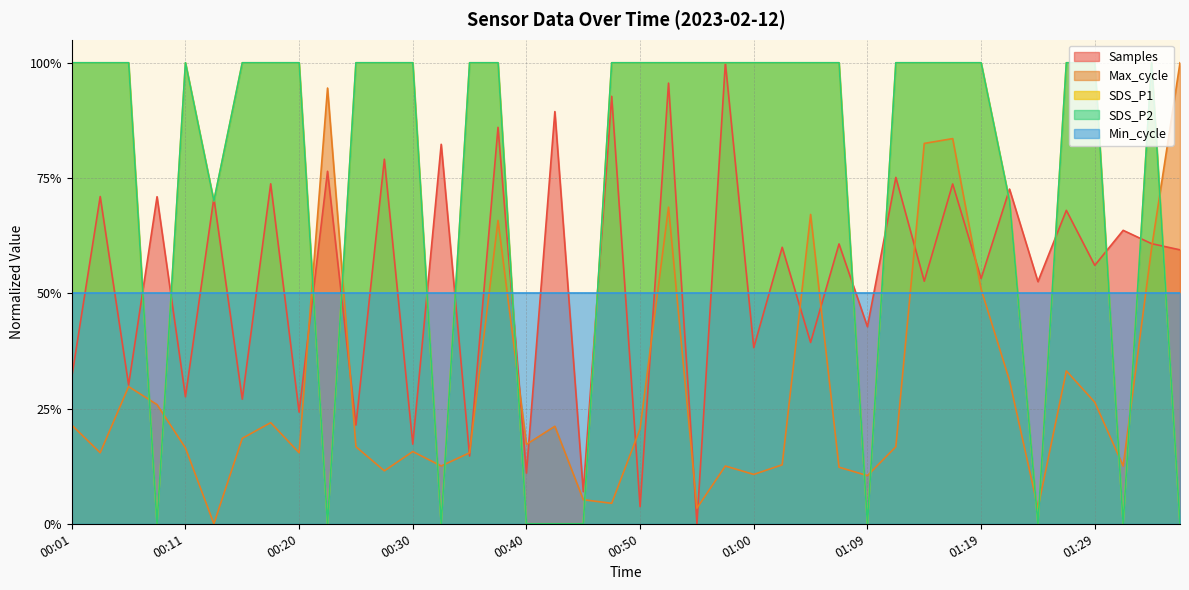

The Samples series shows 0.7 at 00:03. True or false?

True